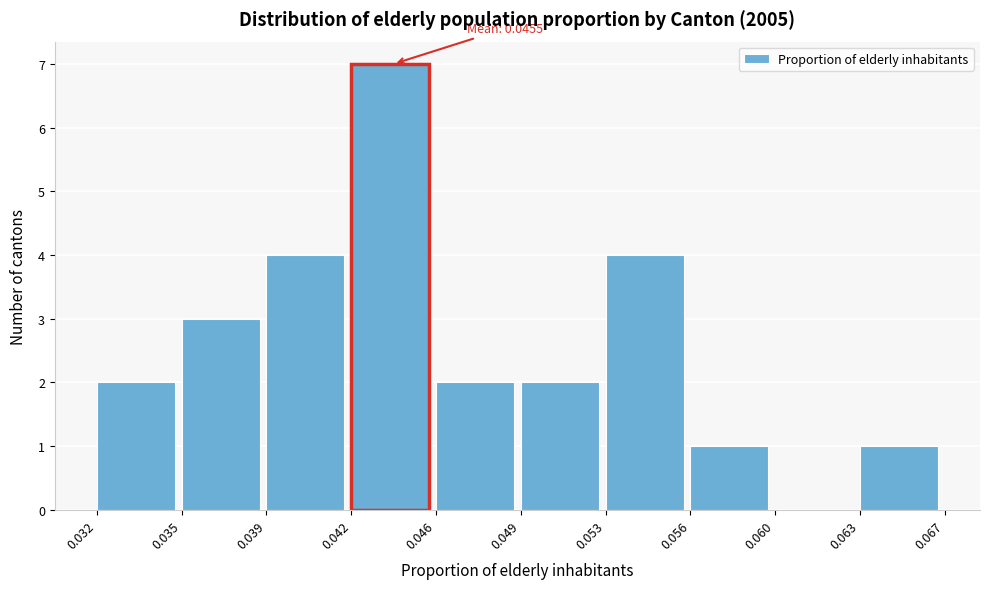

Reading right to left, transcribe all the data shown in this chart.

0.063=1	0.060=0	0.056=1	0.053=4	0.049=2	0.046=2	0.042=7	0.039=4	0.035=3	0.032=2